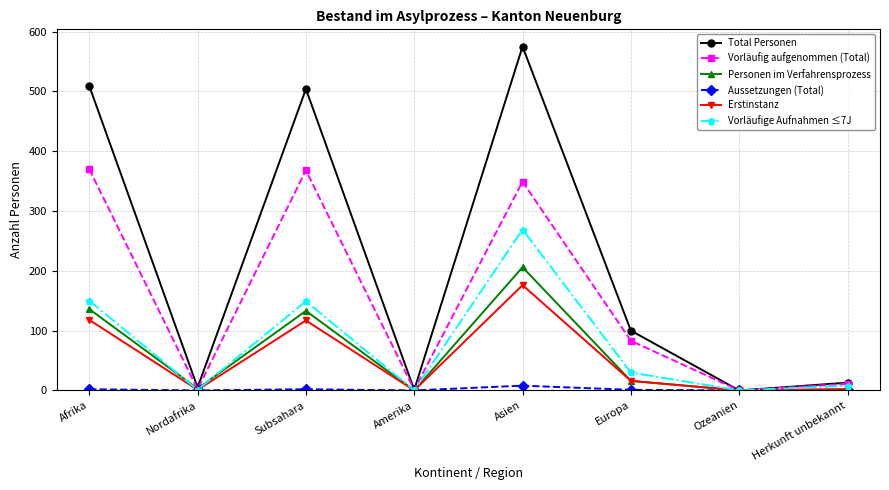

At how many categories does at least one series exceed 138?

3